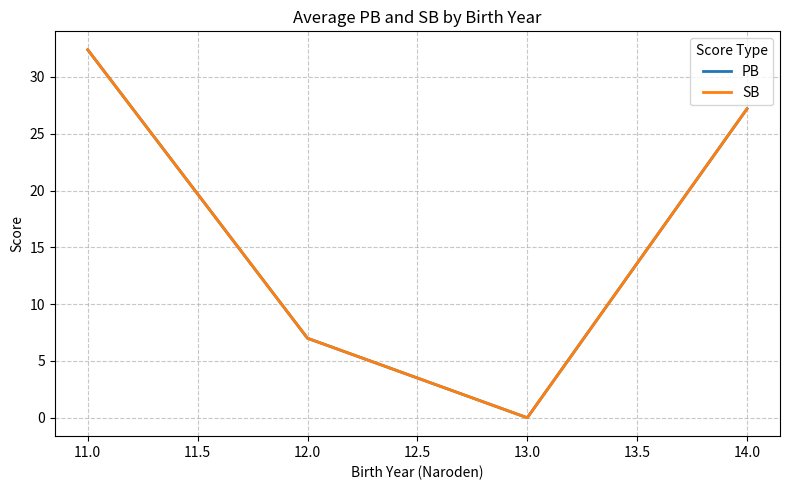

Does the chart display data point markers on the line(s)?

No